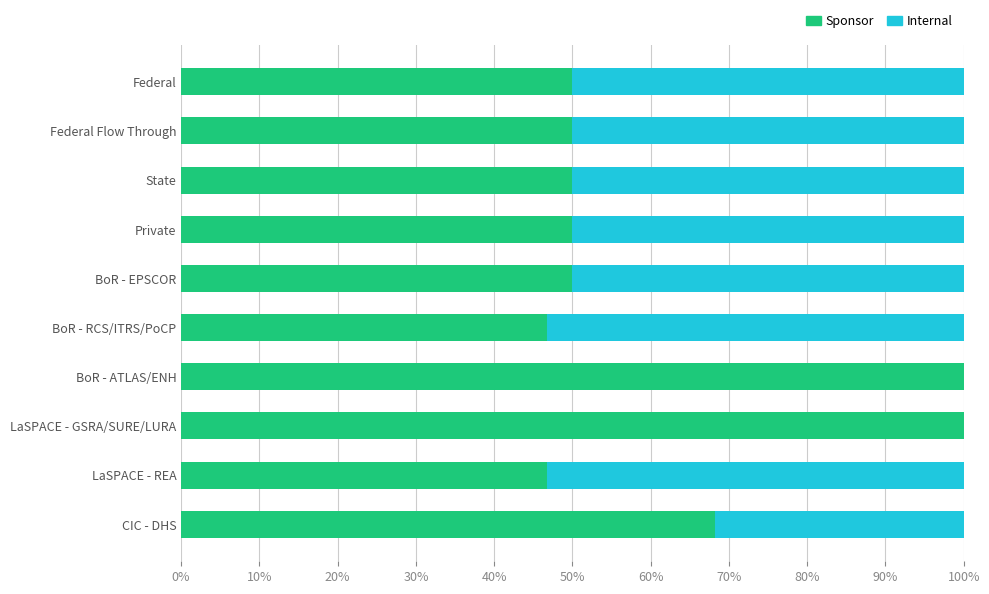

What is the value of the Internal bar at the 4th from the left?

0.5